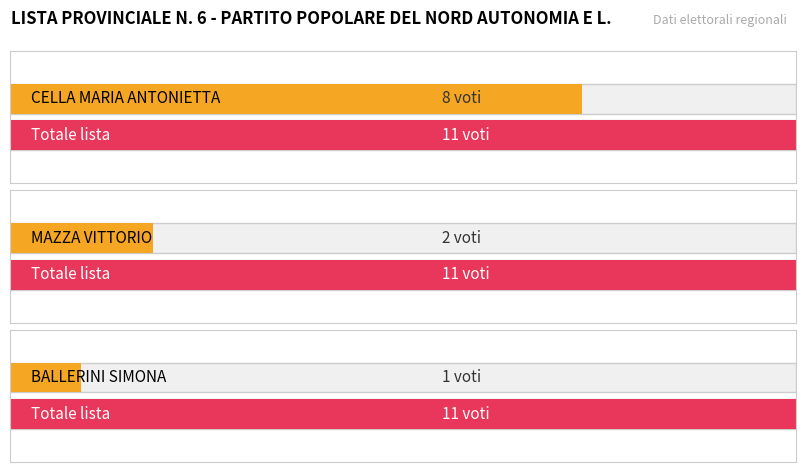

List the labels in order of value, largest first.

CELLA MARIA ANTONIETTA, MAZZA VITTORIO, BALLERINI SIMONA